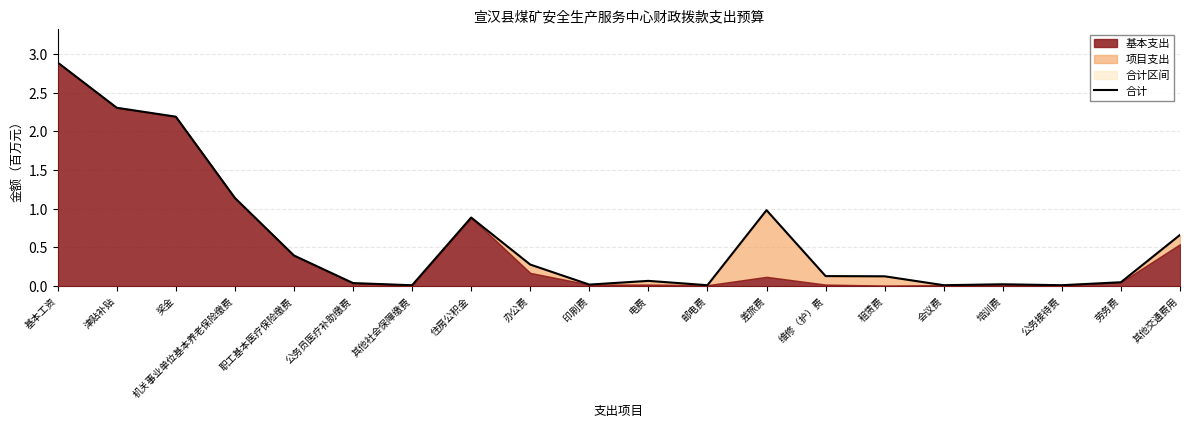

Reading left to right, list all the values displayed in this chart.

基本工资=2.9	津贴补贴=2.3	奖金=2.2	机关事业单位基本养老保险缴费=1.1	职工基本医疗保险缴费=0.4	公务员医疗补助缴费=0.0	其他社会保障缴费=0.0	住房公积金=0.9	办公费=0.3	印刷费=0.0	电费=0.1	邮电费=0.0	差旅费=1.0	维修（护）费=0.1	租赁费=0.1	会议费=0.0	培训费=0.0	公务接待费=0.0	劳务费=0.1	其他交通费用=0.7